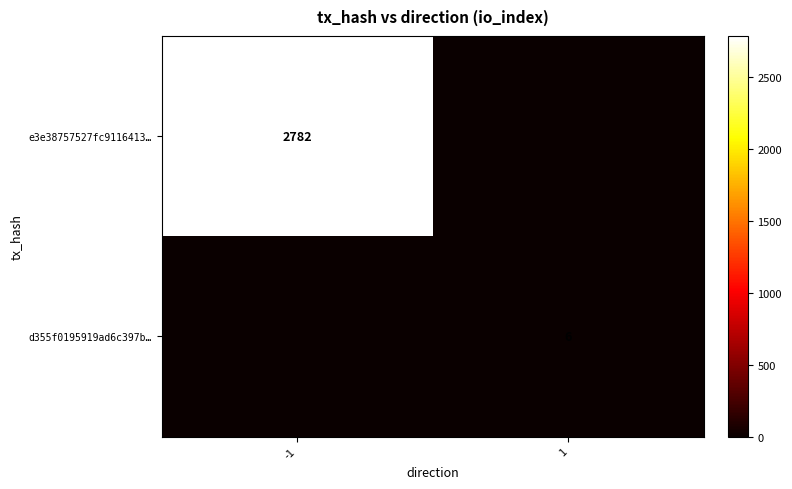

The e3e38757527fc9116413… series shows 2782 at -1. True or false?

True